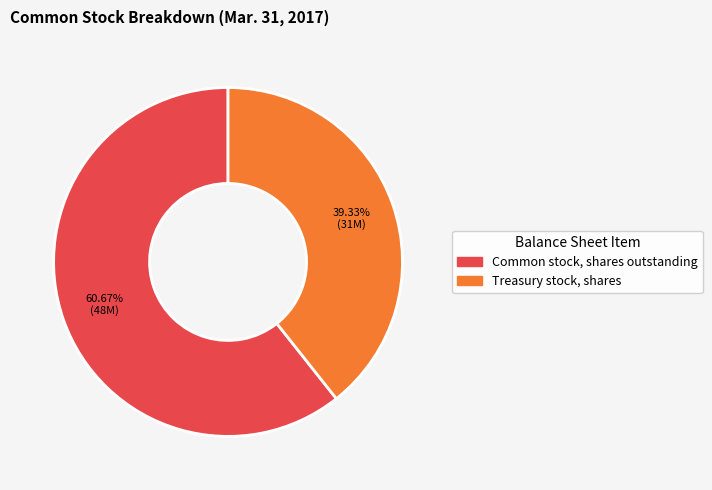

Rank the categories by value from lowest to highest.

Treasury stock, shares, Common stock, shares outstanding